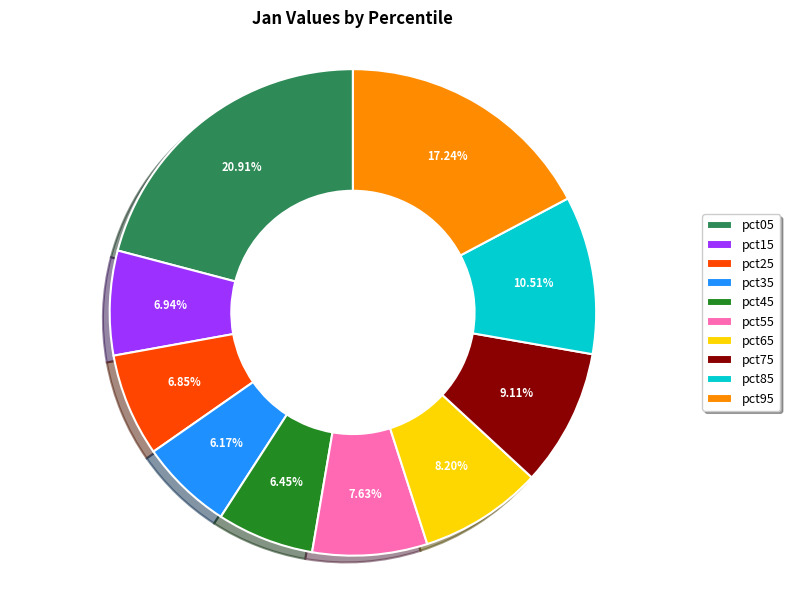

The pct65 slice represents 17% of the pie. True or false?

False